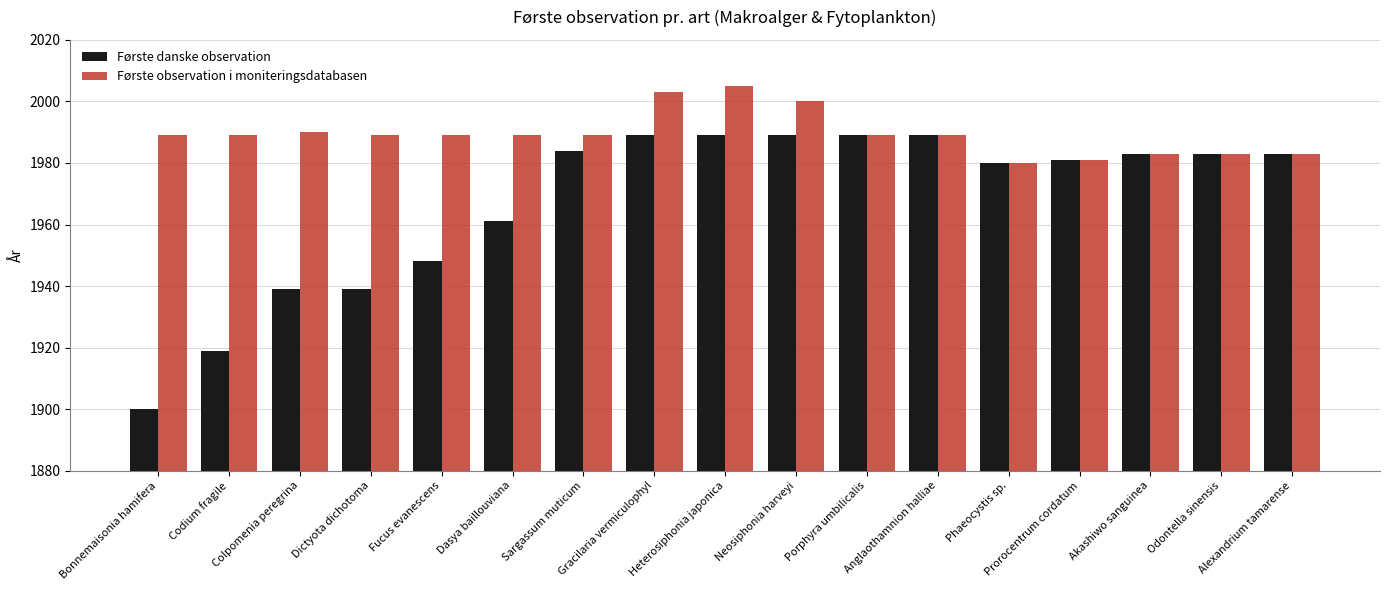

What is the label of the 7th bar from the left?

Sargassum muticum